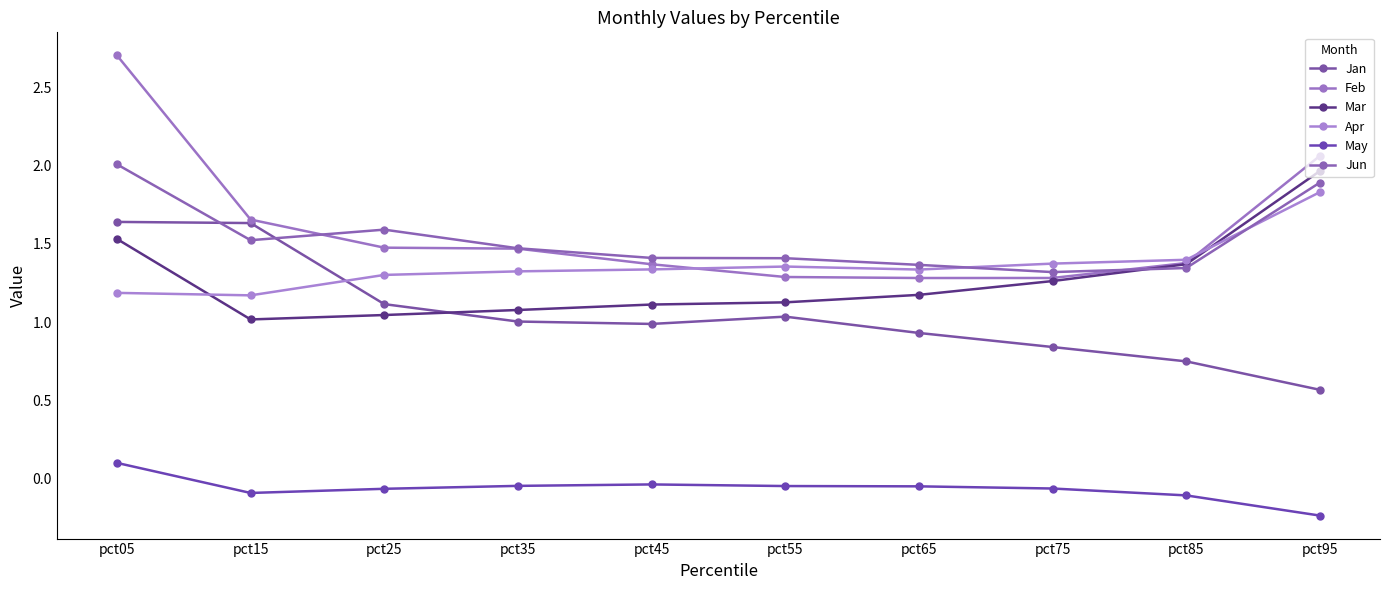

Rank the series by their maximum value, from lowest to highest.

May, Jan, Apr, Mar, Jun, Feb